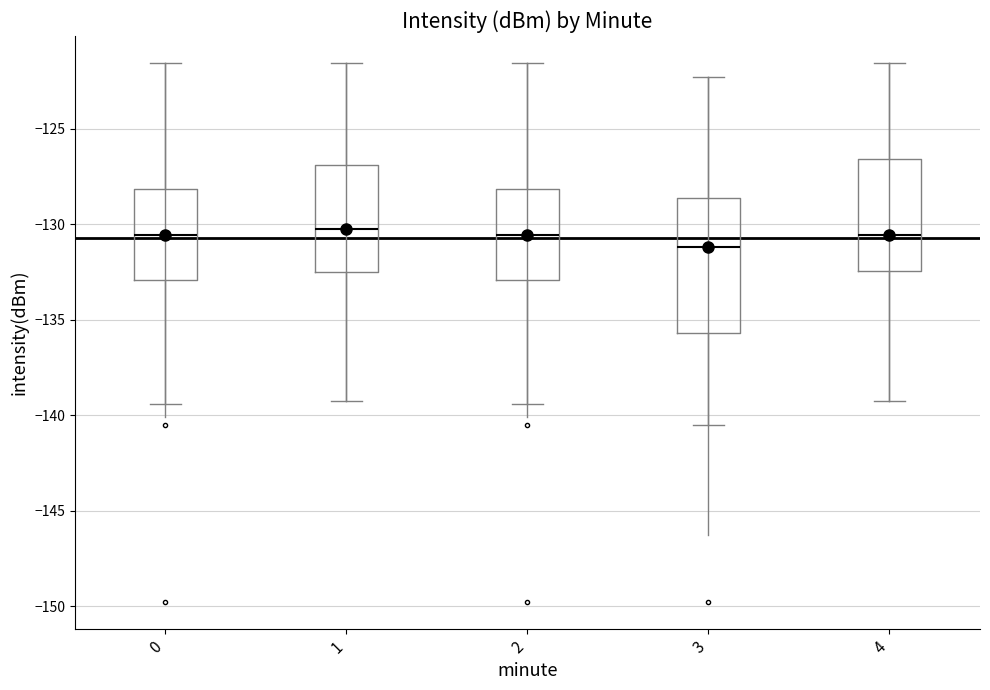

Reading left to right, read every box against the y-axis: the position of its median line, the range the box covers, and the ends of its whiskers. The values are not printed on the chart, so give them approximately, as read against the axis.

0: median -130.5, box -133.0 to -128.0, whiskers -139.5 to -121.5
1: median -130.5, box -132.5 to -127.0, whiskers -139.5 to -121.5
2: median -130.5, box -133.0 to -128.0, whiskers -139.5 to -121.5
3: median -131.0, box -135.5 to -128.5, whiskers -140.5 to -122.5
4: median -130.5, box -132.5 to -126.5, whiskers -139.5 to -121.5